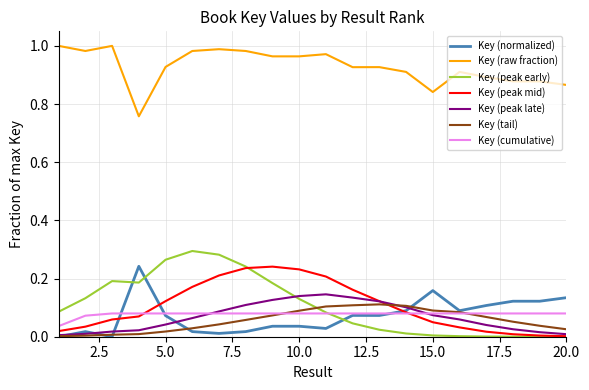

Which series has the largest range (max minus min)?

Key (peak early)